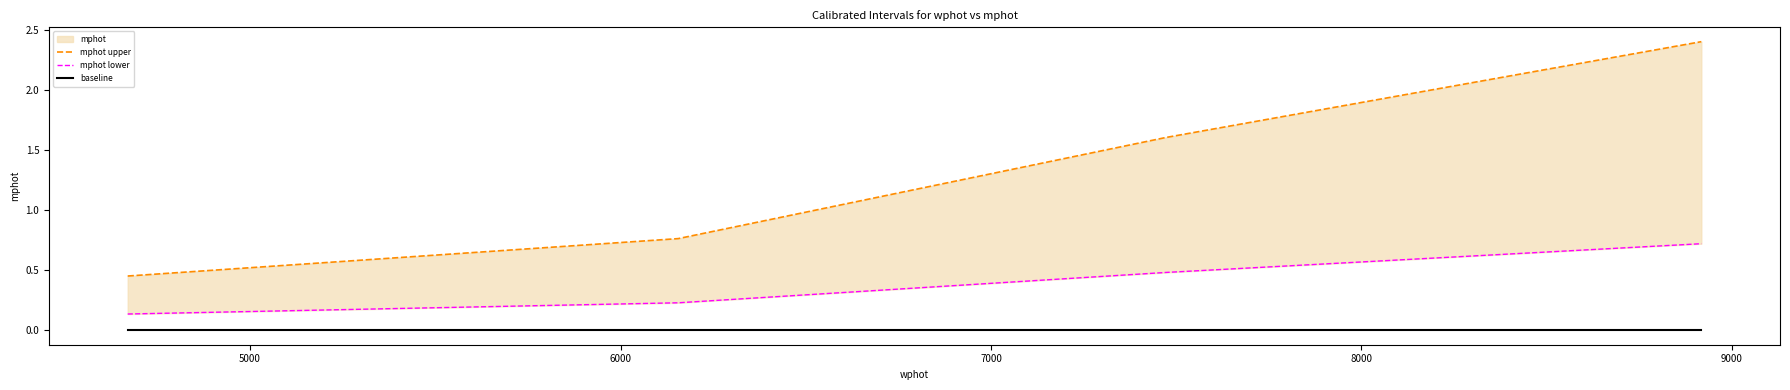

True or false: mphot lower has more than 2 interior local peaks.

False